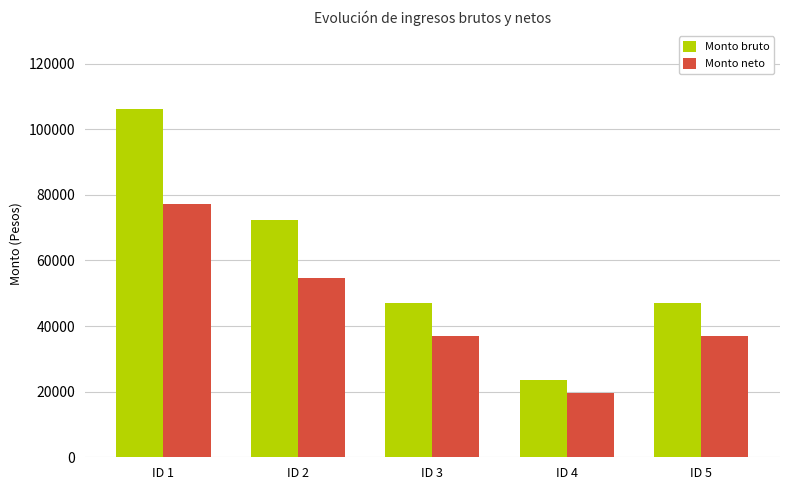

What is the value of the Monto bruto bar at the 5th from the left?

47100.4